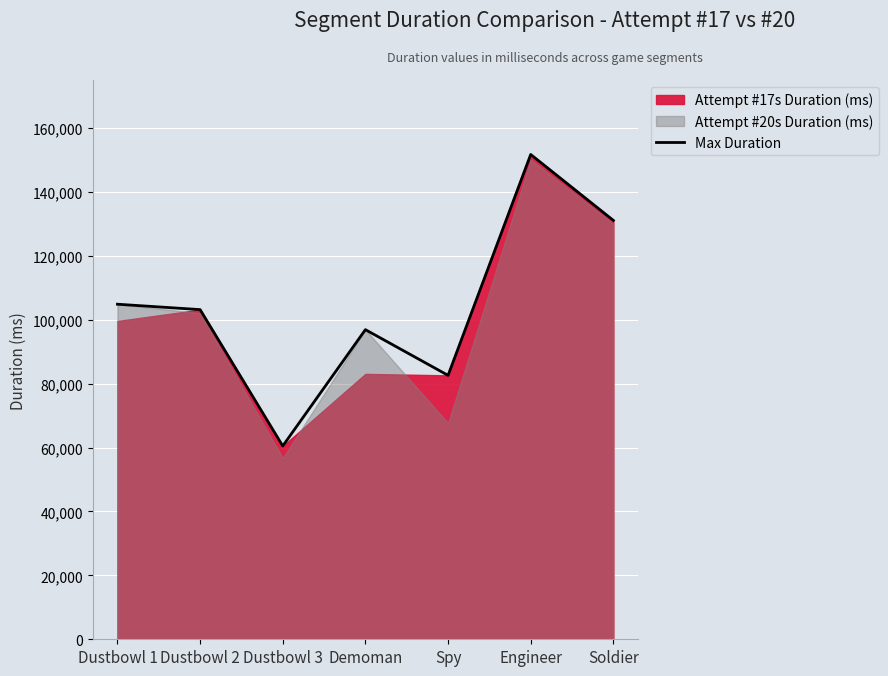

How many lines are shown in the chart?

1